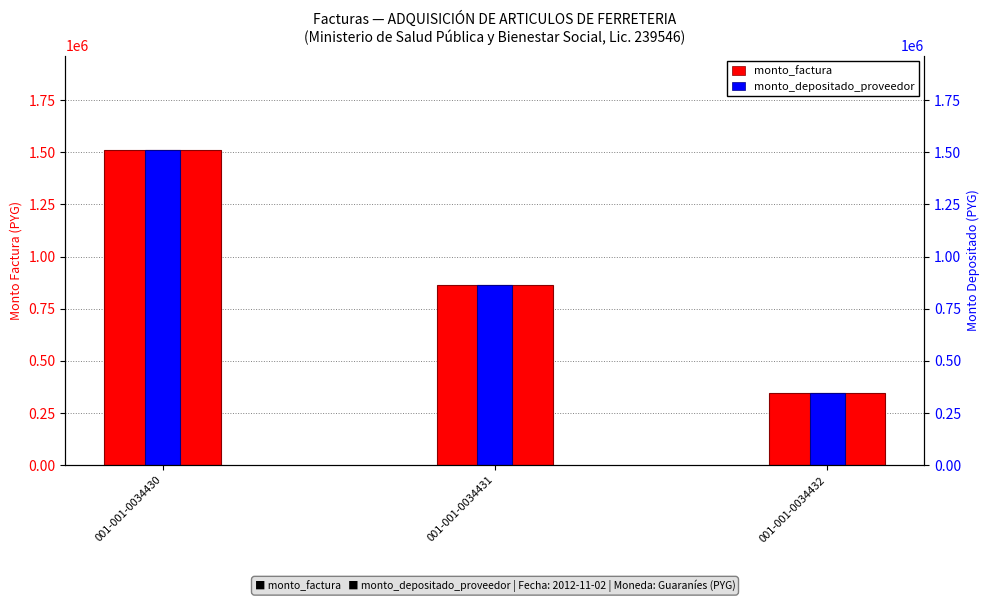

At which category is the sum across all series the highest?

001-001-0034430